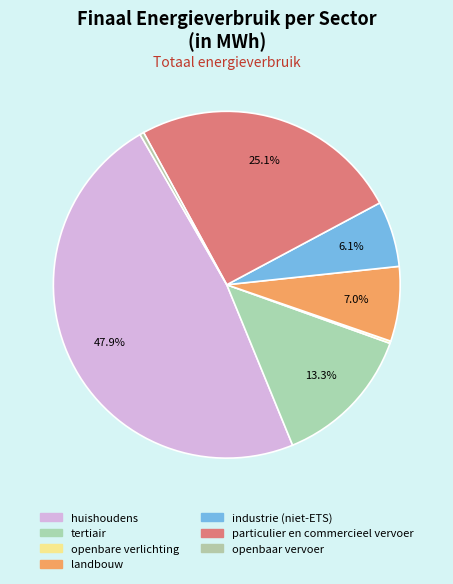

To the nearest percent, what is the difference between the huishoudens and openbare verlichting slice percentages?

48%